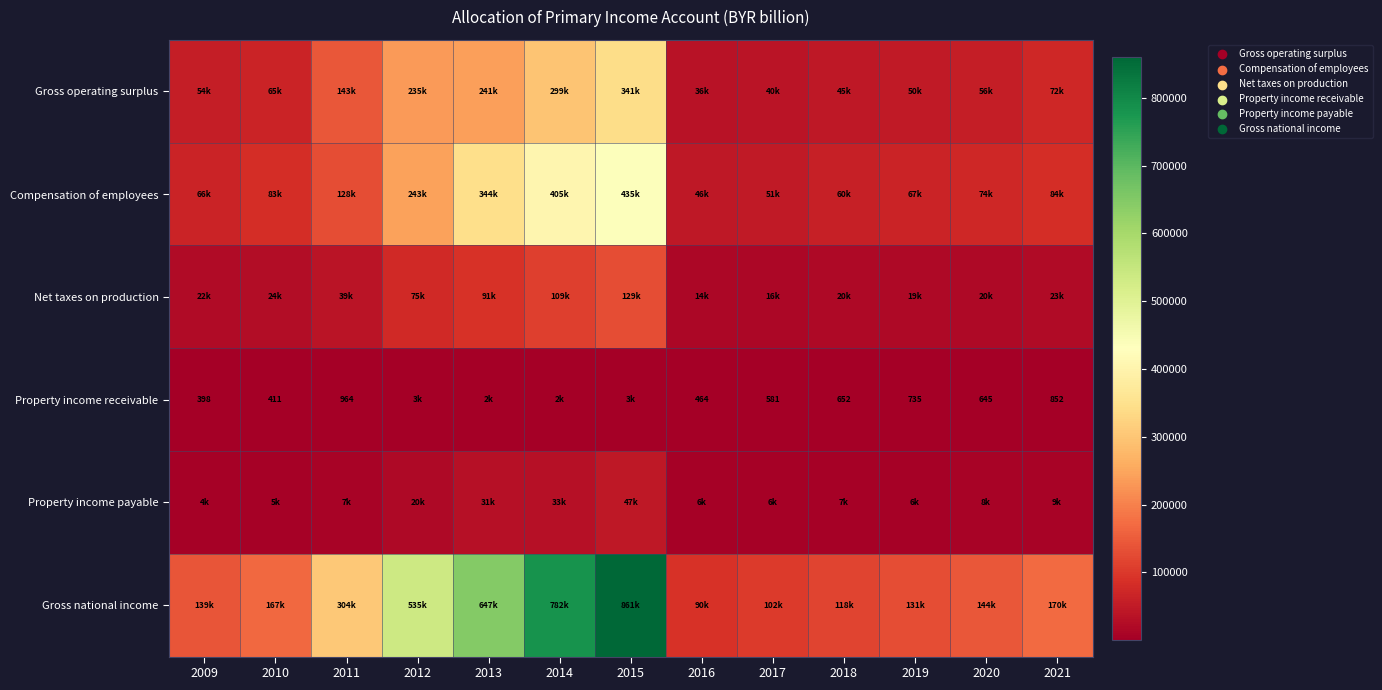

The value of Property income receivable at 2020 is 645.0. True or false?

True